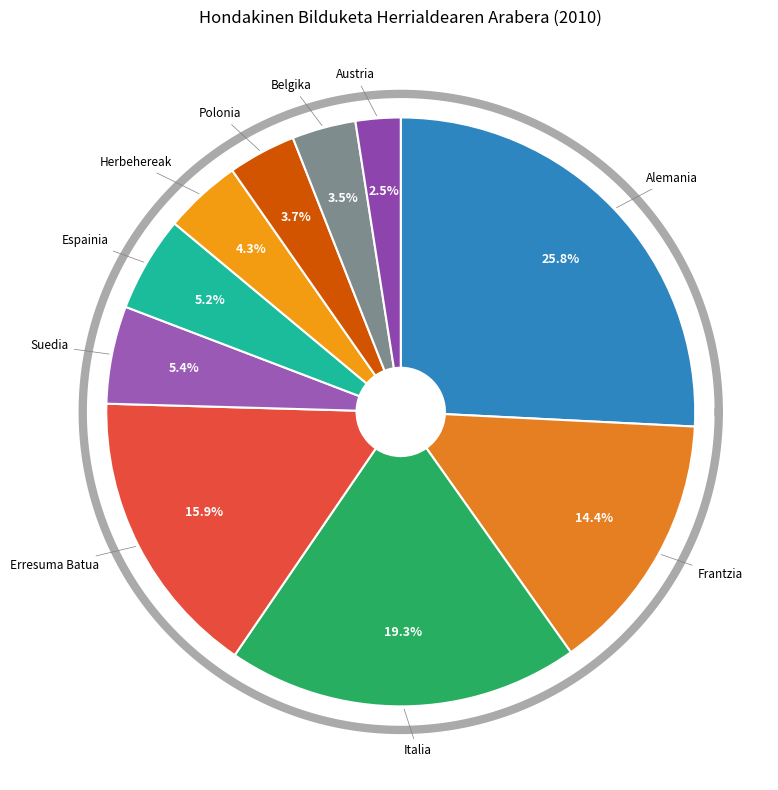

Is it true that Alemania is 15% of the pie?

False